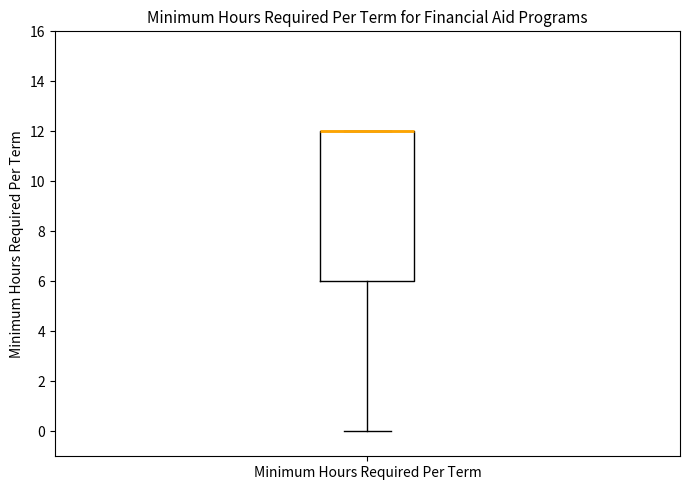

Transcribe this box plot: give where the median line is, the range the box spans, and where the two whiskers end, as read against the y-axis. The values are not printed on the chart, so give them approximately, as read against the axis.

median 12 (drawn on the box's upper edge), box 6 to 12, whiskers 0 to 12